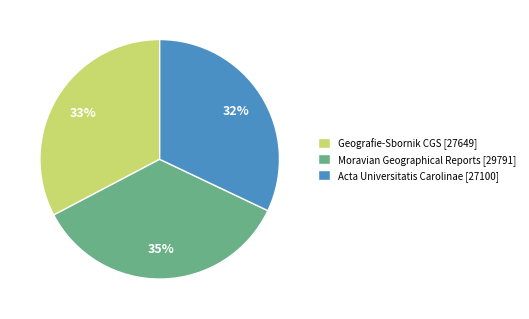

Is the sum of Moravian Geographical Reports [29791] and Acta Universitatis Carolinae [27100] greater than half?

Yes